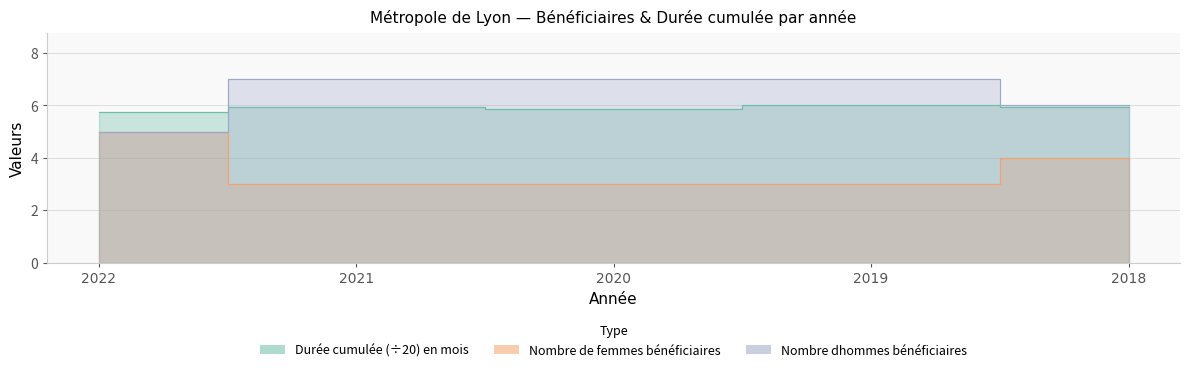

Reading left to right, transcribe all the data shown in this chart.

Nombre de femmes bénéficiaires: 5.0	3.0	3.0	3.0	4.0
Nombre dhommes bénéficiaires: 5.0	7.0	7.0	7.0	6.0
Durée cumulée en nombre de mois: 5.8	6.0	5.8	6.0	6.0